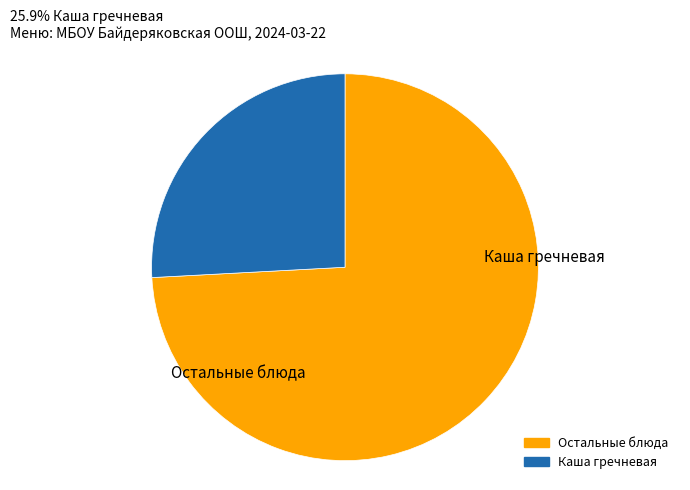

Is there a majority slice in this chart?

Yes